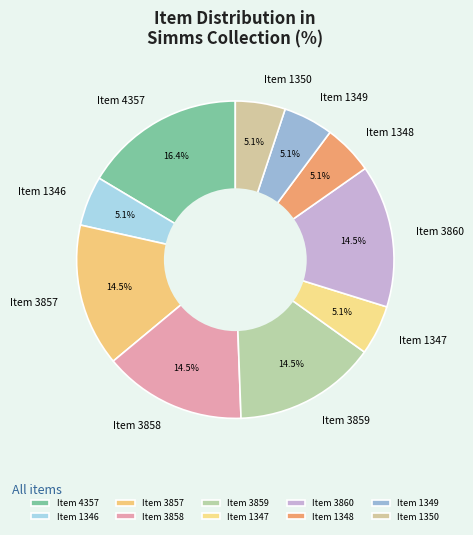

Do Item 1347 and Item 3859 together represent more than half of the pie?

No